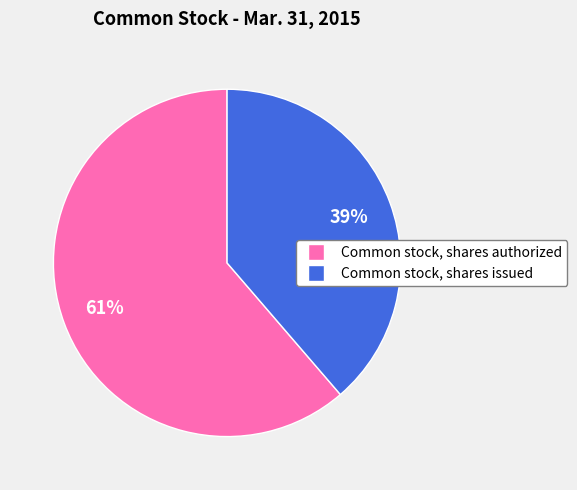

What percentage is the Common stock, shares issued slice, to the nearest percent?

39%